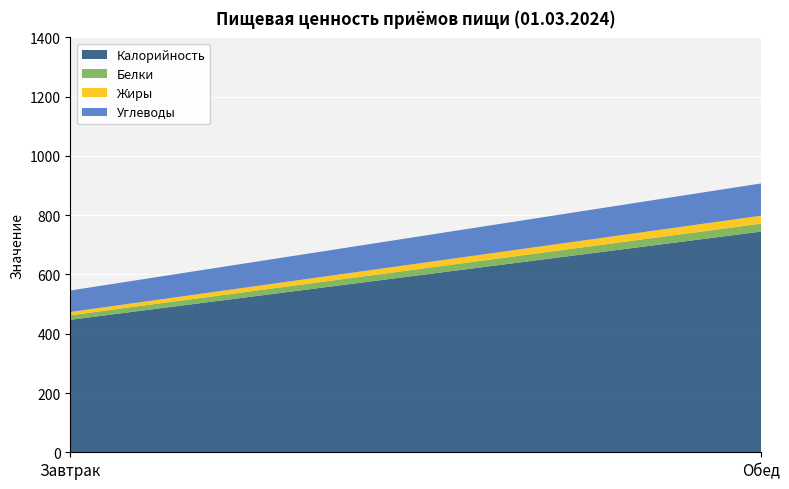

Reading left to right, list all the values displayed in this chart.

Калорийность: Завтрак=447.1	Обед=744.6
Белки: Завтрак=15.3	Обед=26.7
Жиры: Завтрак=11.1	Обед=27.0
Углеводы: Завтрак=72.4	Обед=108.8